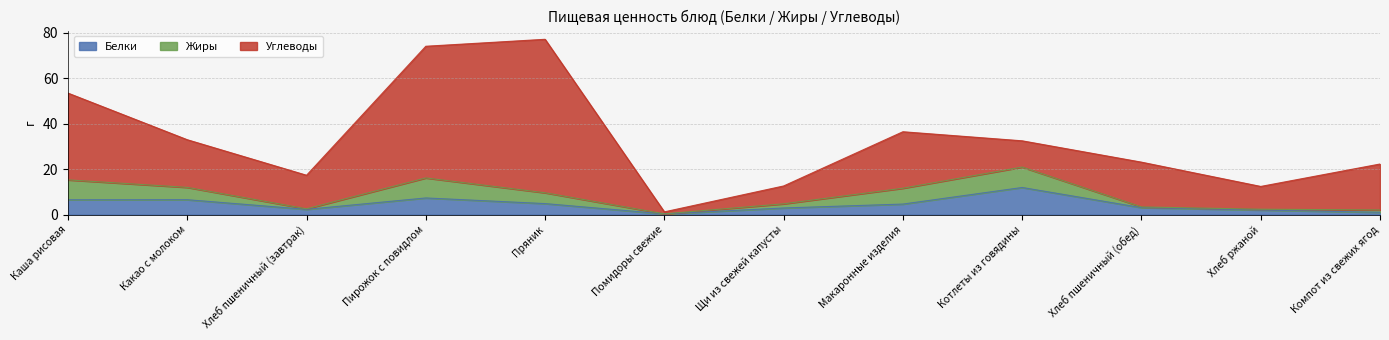

The Белки series shows 2.3 at Хлеб пшеничный (завтрак). True or false?

True